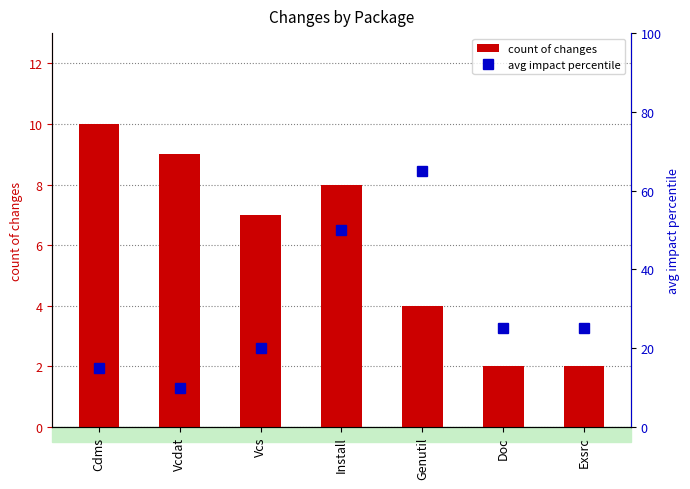

Reading right to left, list all the values displayed in this chart.

count of changes: 2.0	2.0	4.0	8.0	7.0	9.0	10.0
avg impact percentile: 25.0	25.0	65.0	50.0	20.0	10.0	15.0